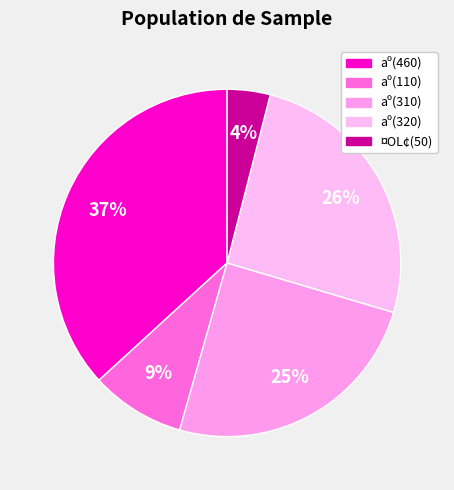

Count the number of slices in the pie.

5